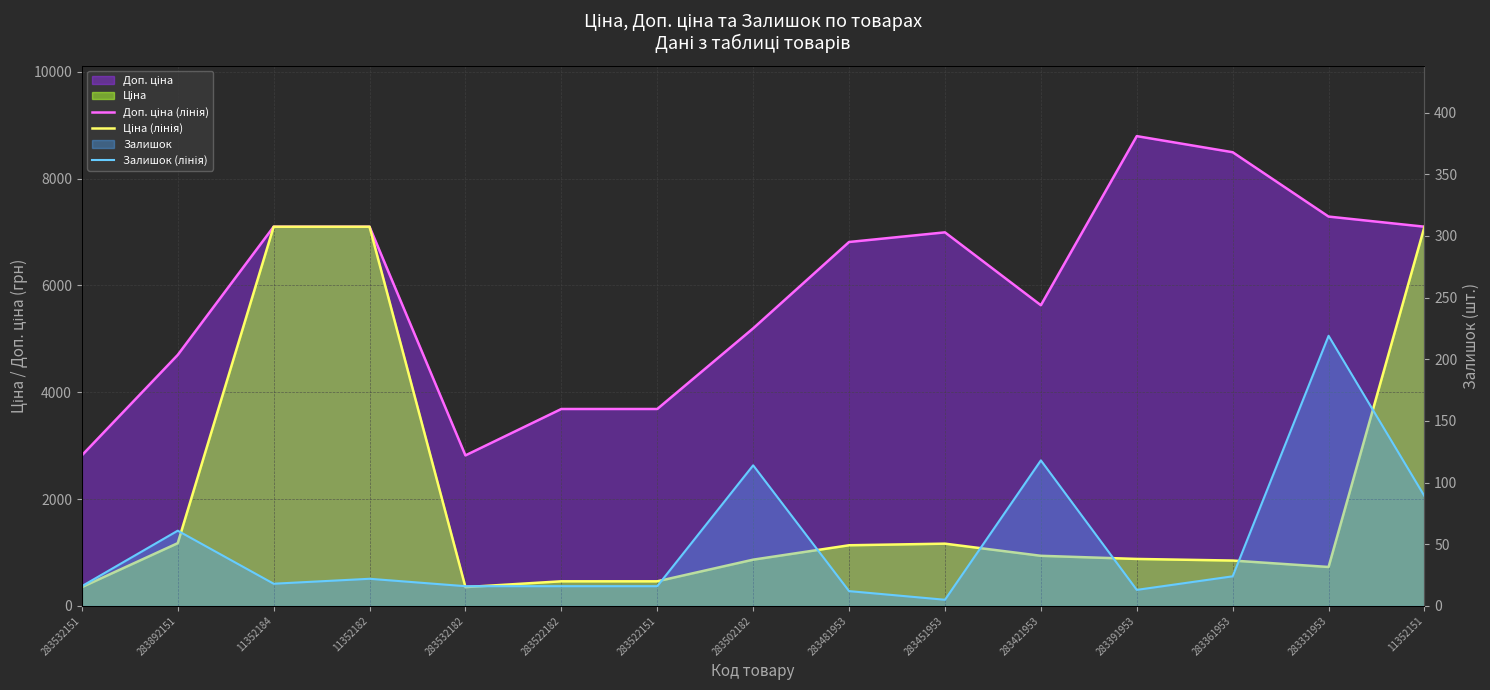

What value does the Ціна (лінія) series have at 11352151?

7098.8